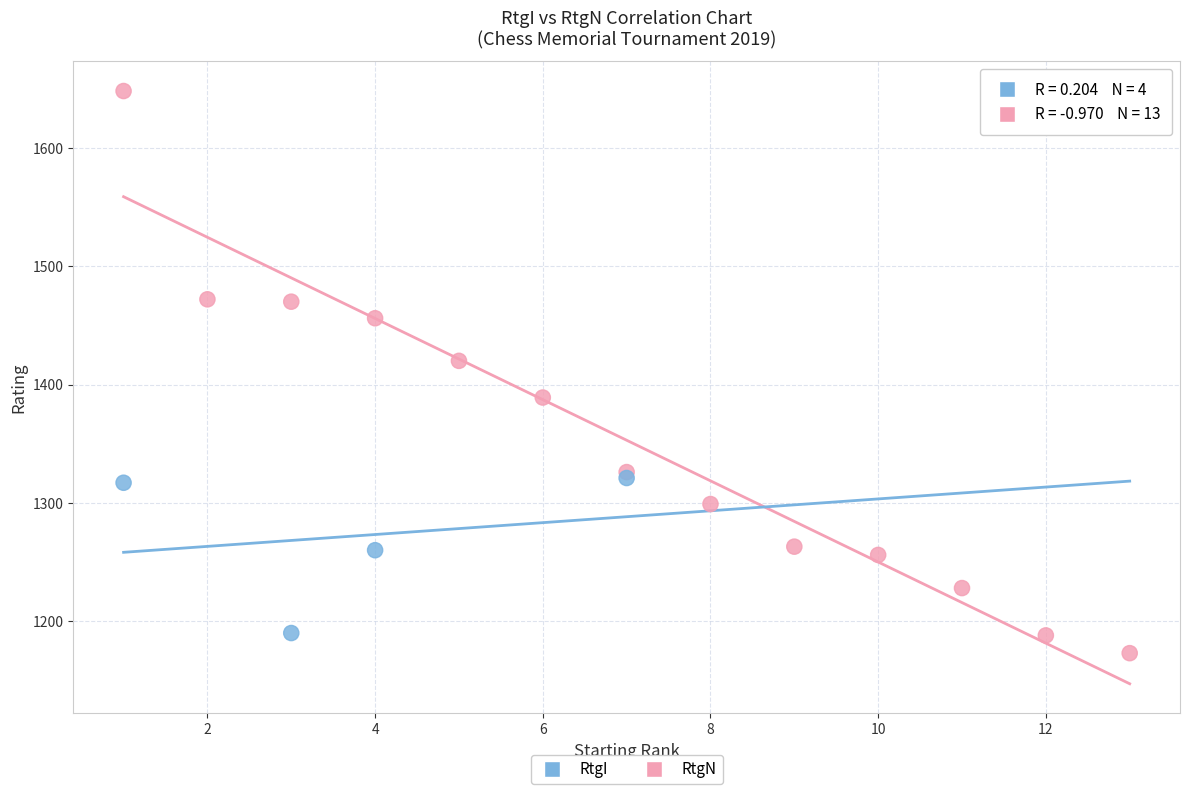

Which series contains the highest Y value?

RtgN